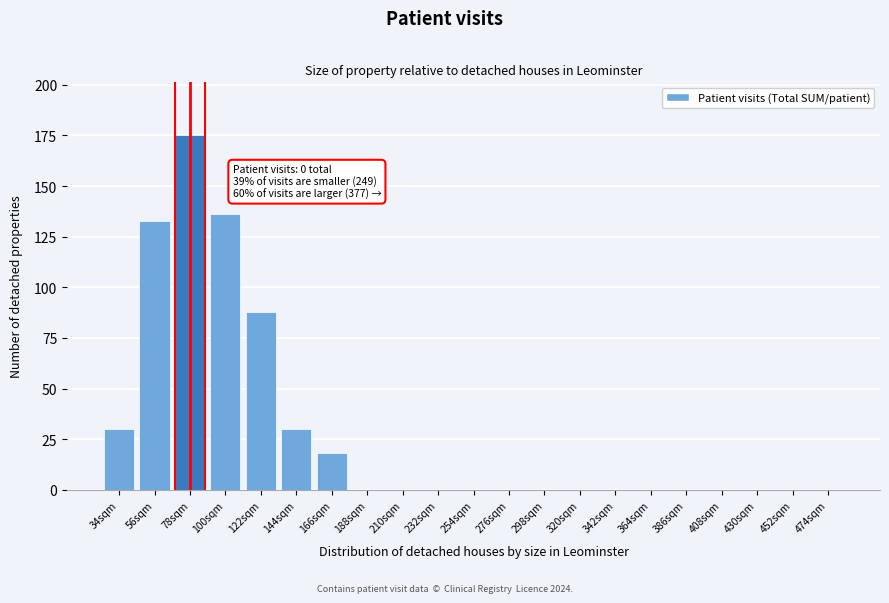

Reading left to right, what are all the values shown in this chart?

34sqm=30	56sqm=133	78sqm=175	100sqm=136	122sqm=88	144sqm=30	166sqm=18	188sqm=0	210sqm=0	232sqm=0	254sqm=0	276sqm=0	298sqm=0	320sqm=0	342sqm=0	364sqm=0	386sqm=0	408sqm=0	430sqm=0	452sqm=0	474sqm=0